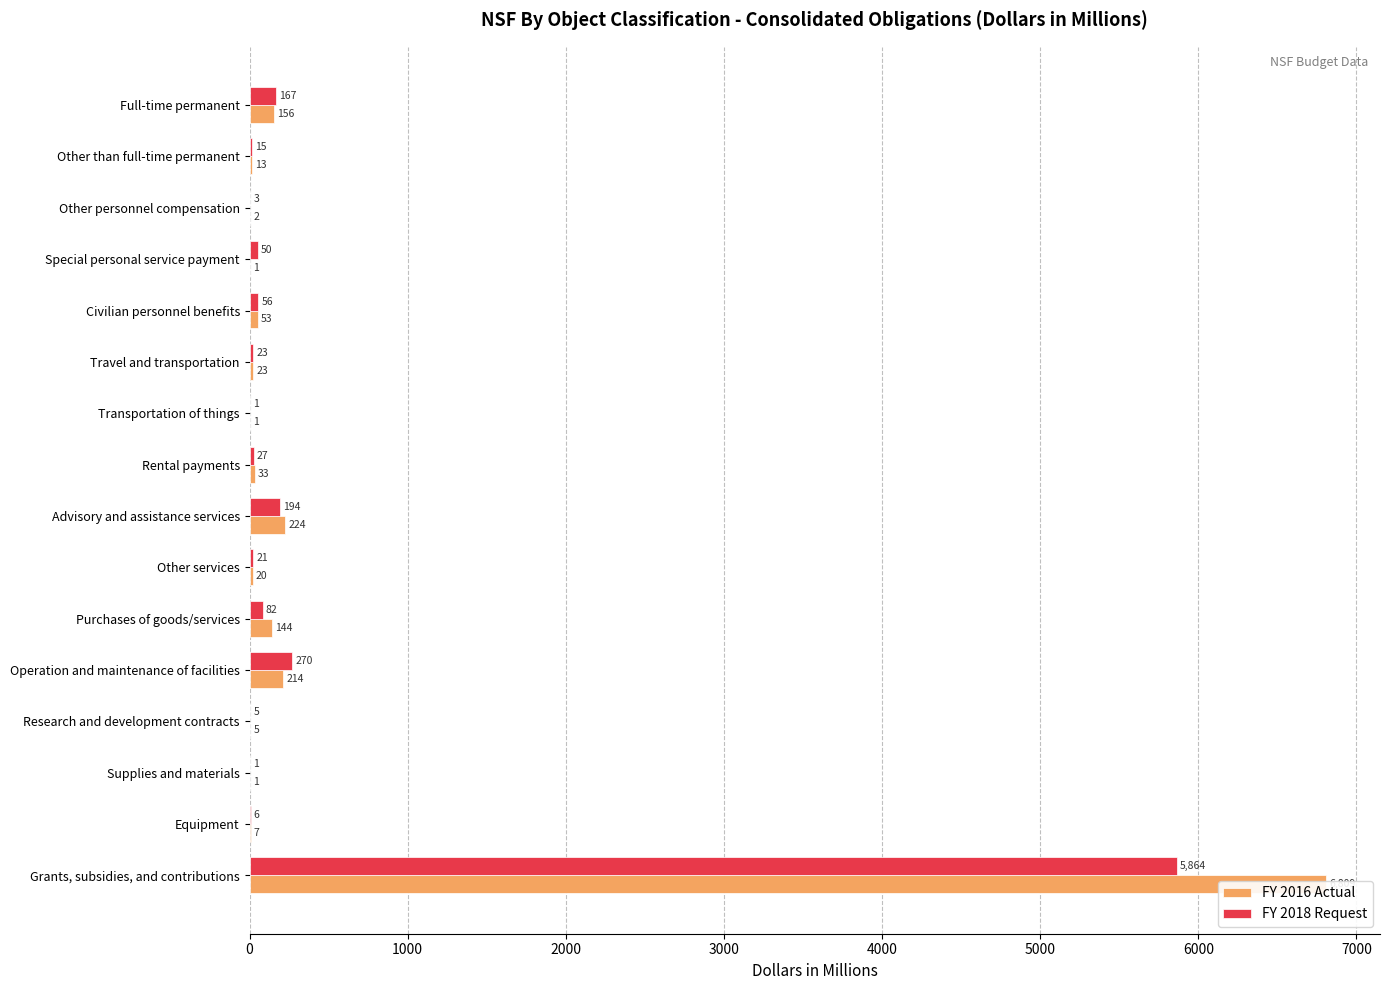

Reading left to right, extract all data points from this chart.

FY 2016 Actual: 156	13	2	1	53	23	1	33	224	20	144	214	5	1	7	6809
FY 2018 Request: 167	15	3	50	56	23	1	27	194	21	82	270	5	1	6	5864